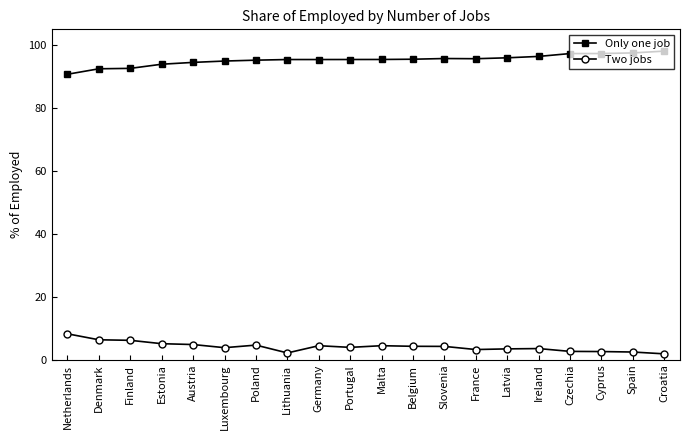

What is the label of the 16th point from the right?

Austria